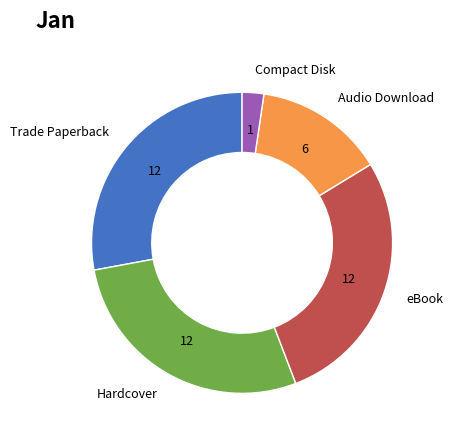

Does Trade Paperback account for over 50% of the chart?

No